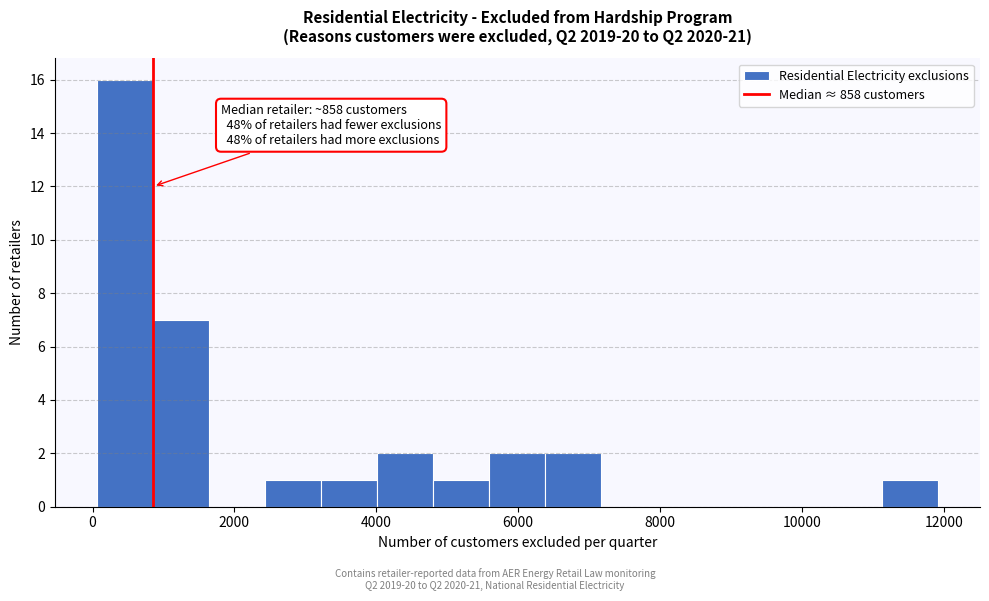

Around what value on the x-axis is the tallest bar? Give the approximate position of its centre, as read against the axis.

400